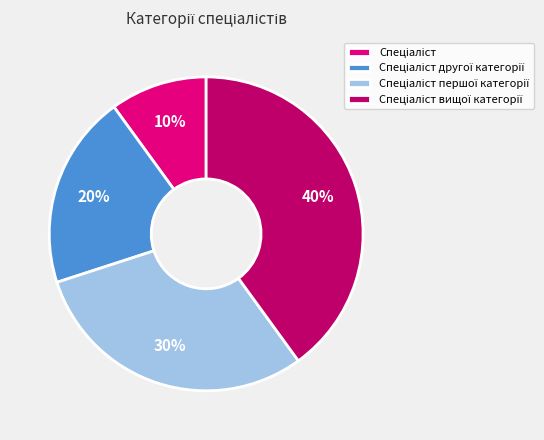

Is there any slice that represents more than half of the pie?

No